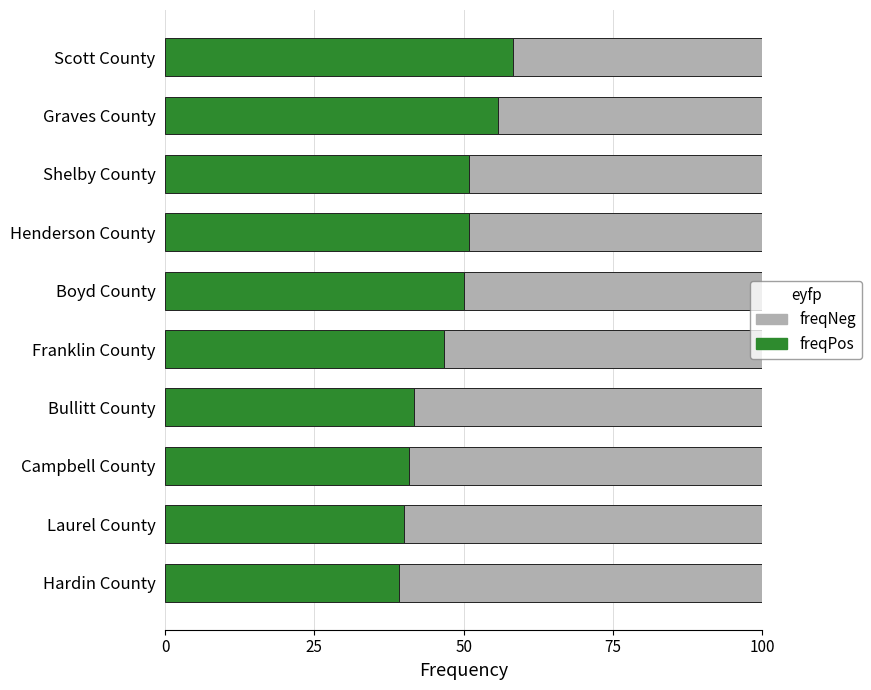

What are all the series names shown in the legend?

freqNeg, freqPos